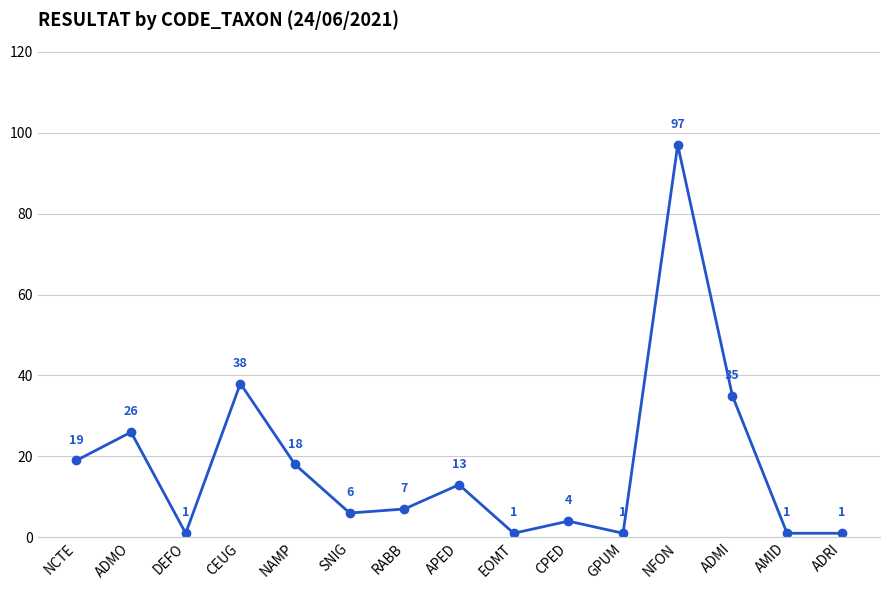

What is the change in value from APED to NFON?

+84